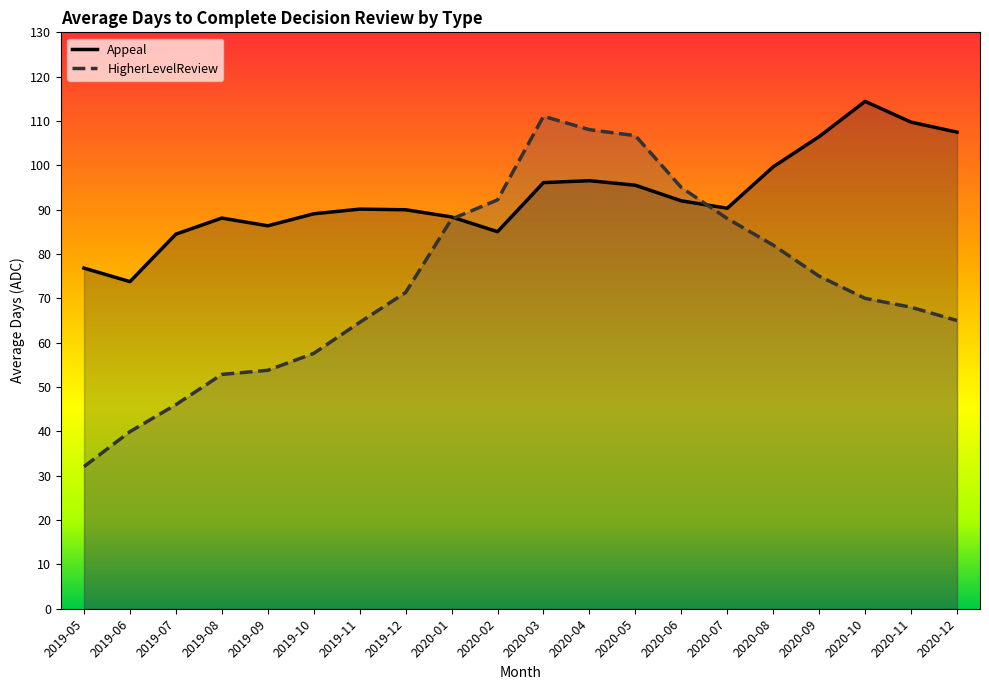

Between which two adjacent categories do HigherLevelReview and Appeal first intersect?

2020-01 and 2020-02